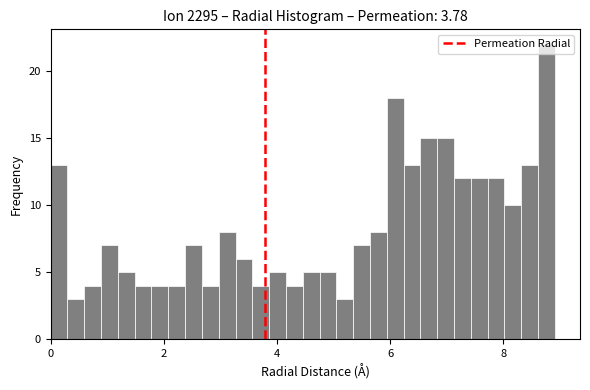

Read against the x-axis, roughly where is the centre of the tallest bar?

8.8